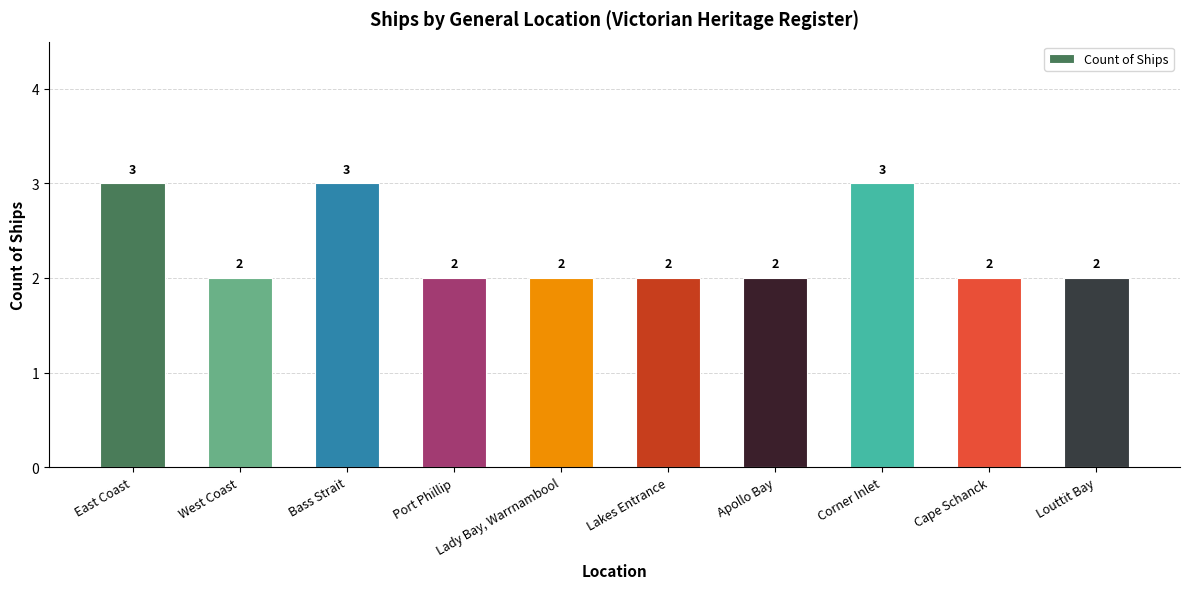

What is the sum of all values?

23